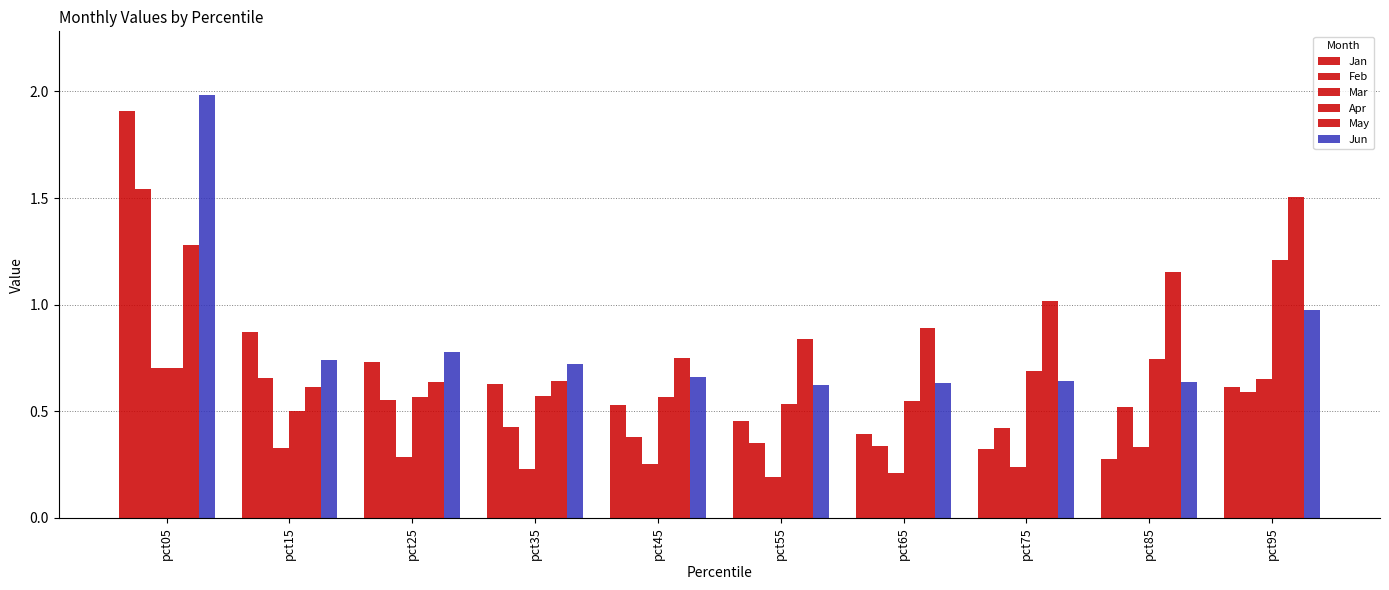

Which series changed the most between pct85 and pct95?

Apr